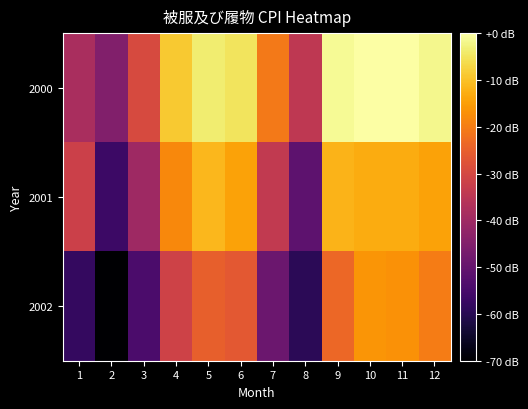

At which category is the sum across all series the highest?

10